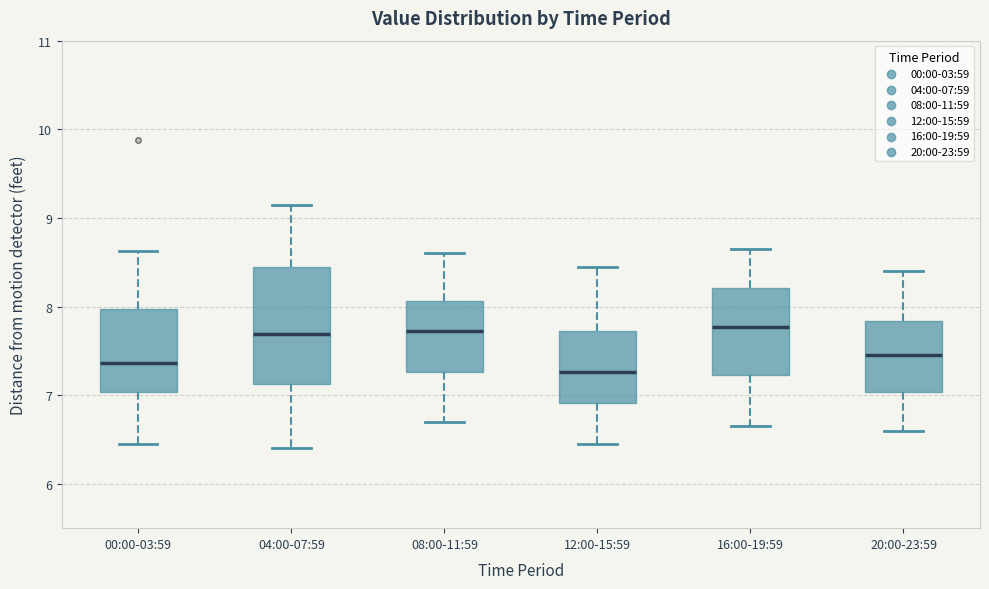

Reading left to right, read every box against the y-axis: the position of its median line, the range the box covers, and the ends of its whiskers. The values are not printed on the chart, so give them approximately, as read against the axis.

00:00-03:59: median 7.4, box 7.0 to 8.0, whiskers 6.5 to 8.6
04:00-07:59: median 7.7, box 7.1 to 8.5, whiskers 6.4 to 9.2
08:00-11:59: median 7.7, box 7.3 to 8.1, whiskers 6.7 to 8.6
12:00-15:59: median 7.3, box 6.9 to 7.7, whiskers 6.5 to 8.5
16:00-19:59: median 7.8, box 7.2 to 8.2, whiskers 6.7 to 8.7
20:00-23:59: median 7.5, box 7.0 to 7.8, whiskers 6.6 to 8.4